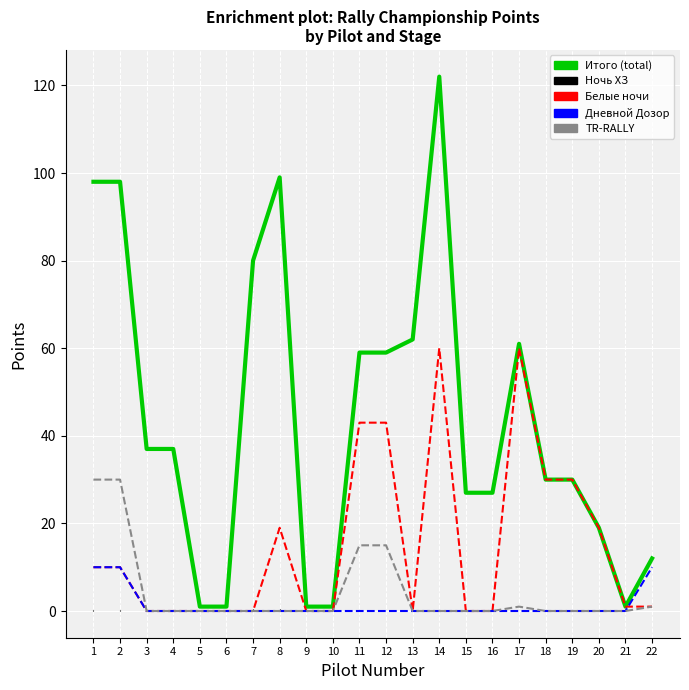

True or false: Итого and Дневной Дозор очки intersect in this chart.

False